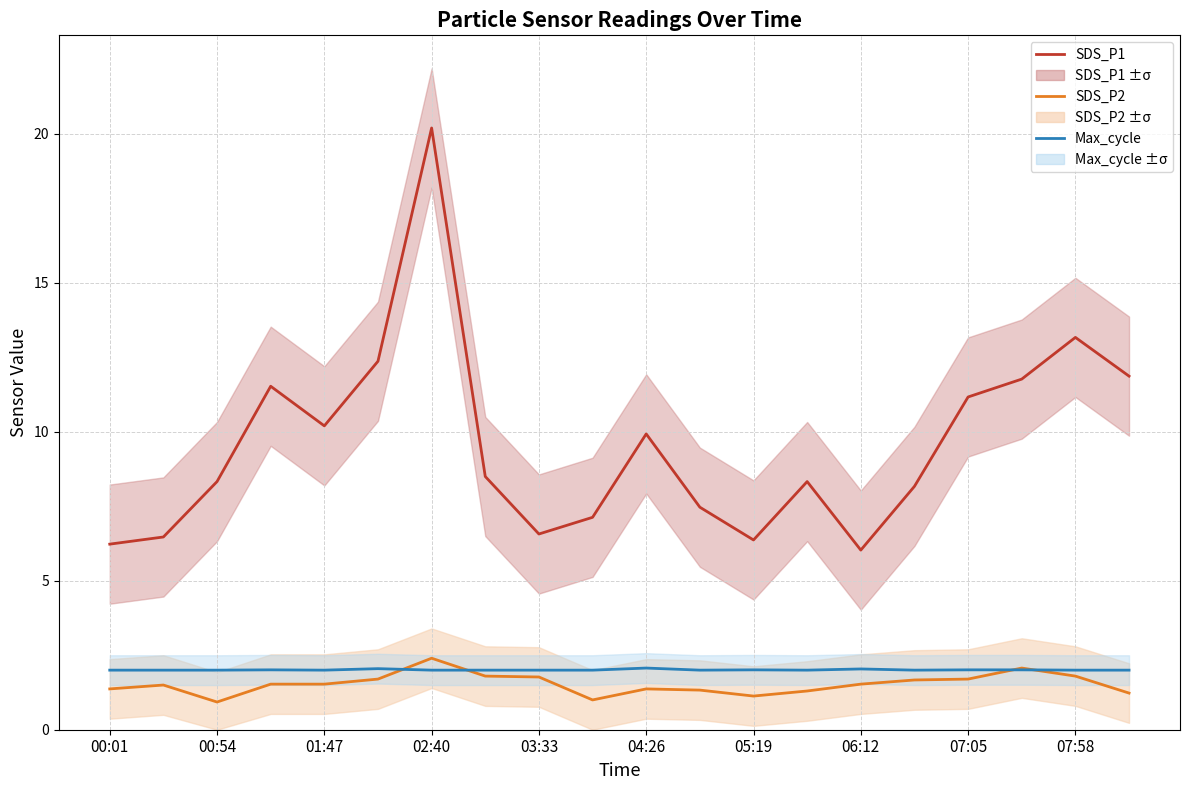

What is the value of the Max_cycle (scaled) point at the 10th from the left?

2.0